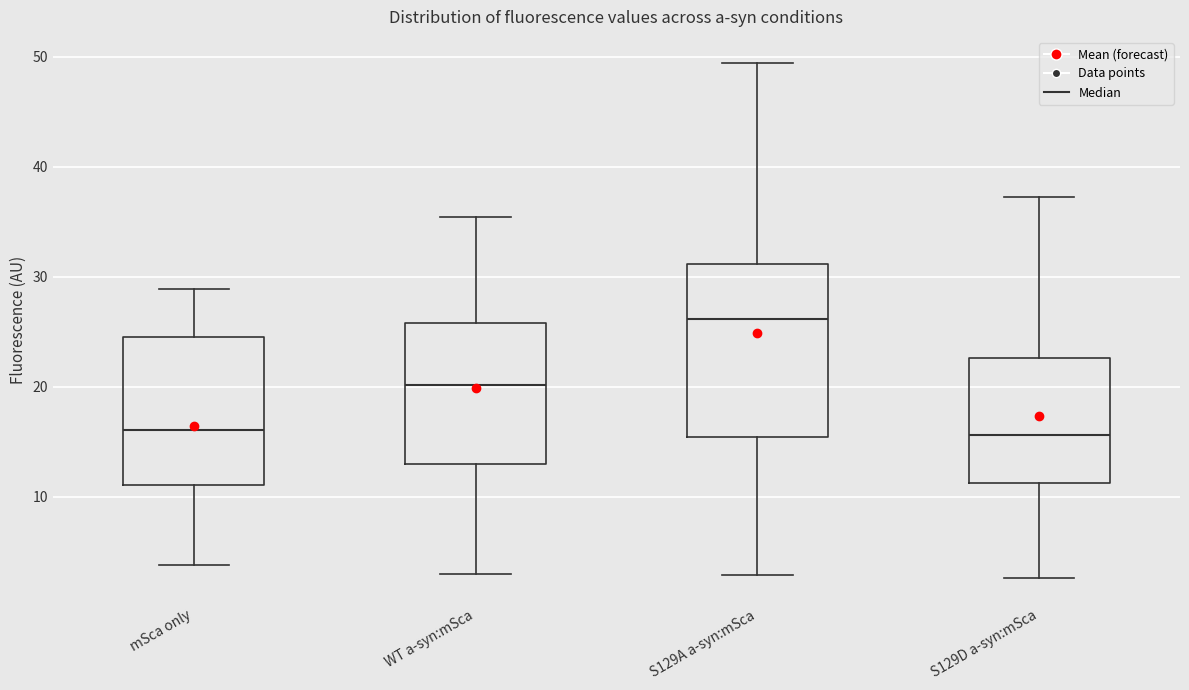

Reading left to right, transcribe this box plot: for each box, give where its median line is, the range the box spans, and where its two whiskers end, as read against the y-axis. The values are not printed on the chart, so give them approximately, as read against the axis.

mSca only: median 16, box 11 to 25, whiskers 4 to 29
WT a-syn:mSca: median 20, box 13 to 26, whiskers 3 to 35
S129A a-syn:mSca: median 26, box 15 to 31, whiskers 3 to 49
S129D a-syn:mSca: median 16, box 11 to 23, whiskers 3 to 37